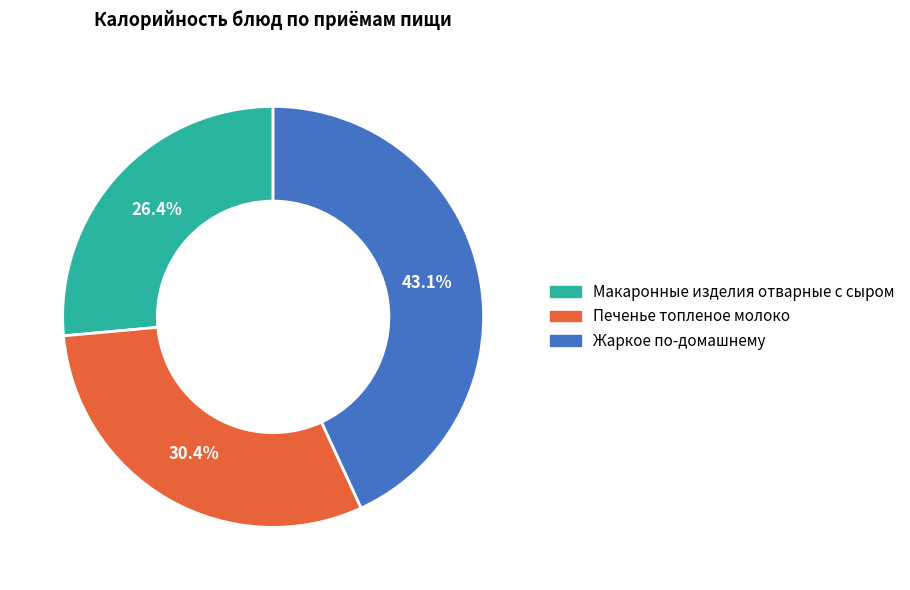

Does Жаркое по-домашнему represent more than half of the total?

No